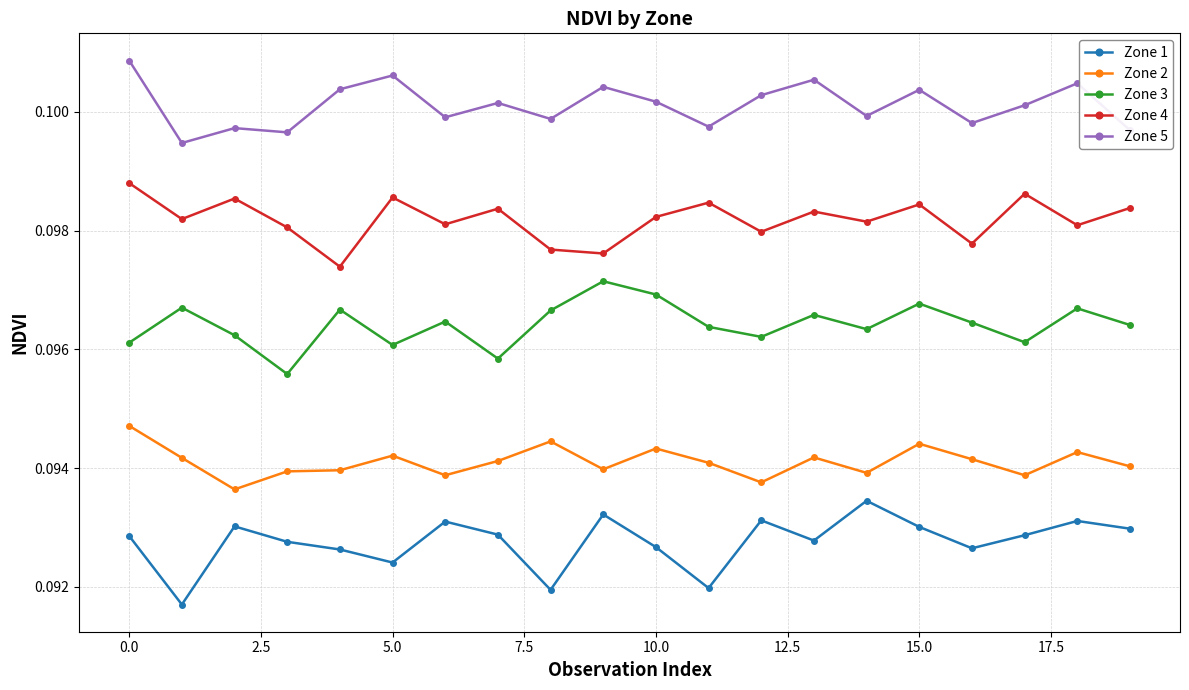

At how many categories does at least one series exceed 0?

20